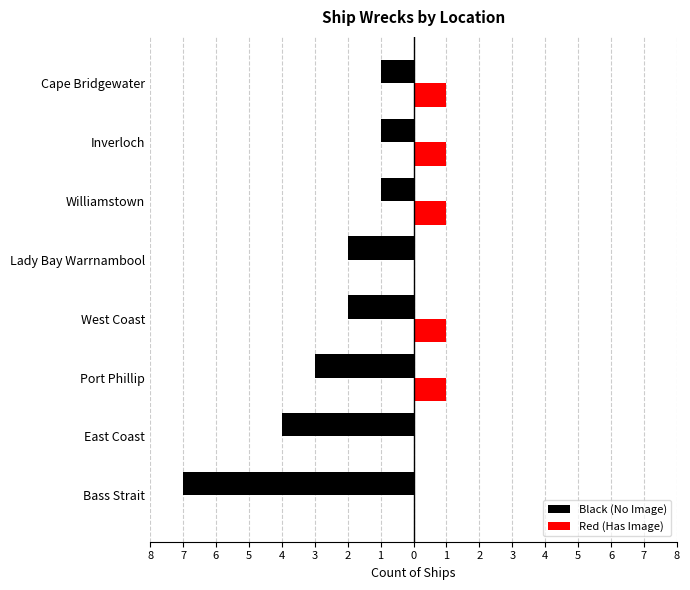

What is the minimum value shown in the chart?

-7